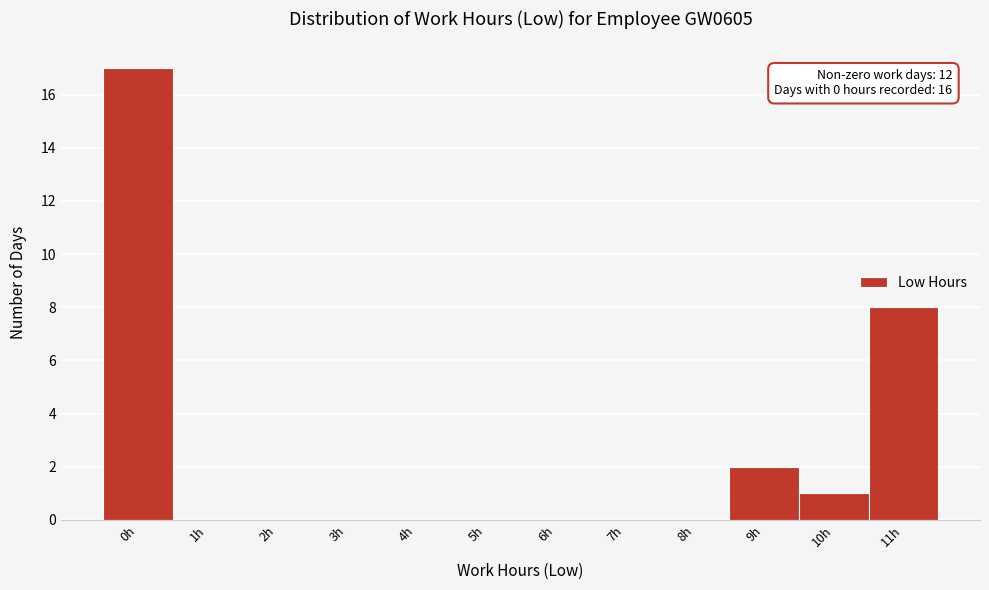

Reading left to right, extract all data points from this chart.

0h=17	1h=0	2h=0	3h=0	4h=0	5h=0	6h=0	7h=0	8h=0	9h=2	10h=1	11h=8